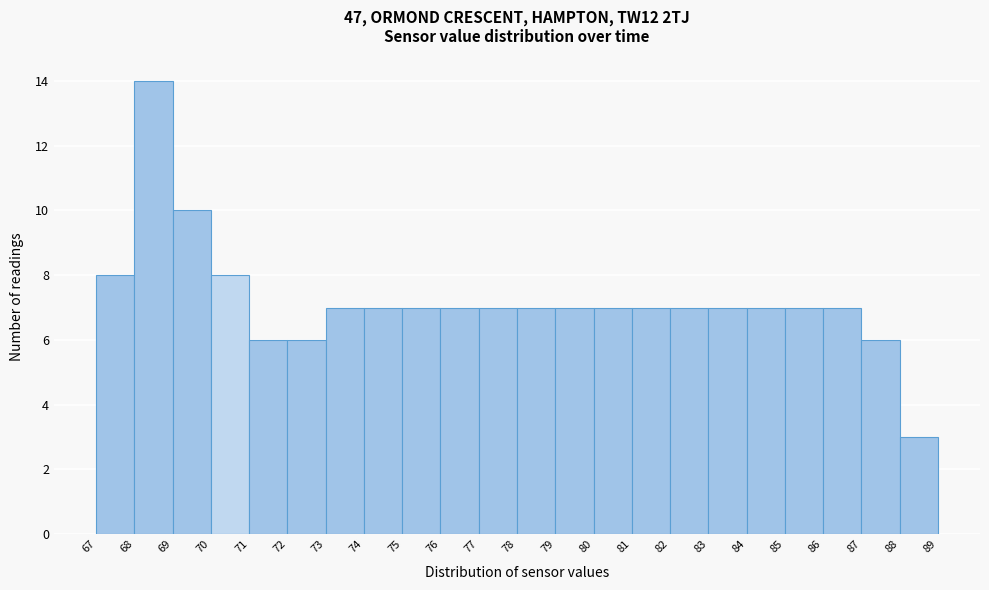

Which range on the x-axis has the tallest bar?

68 to 69